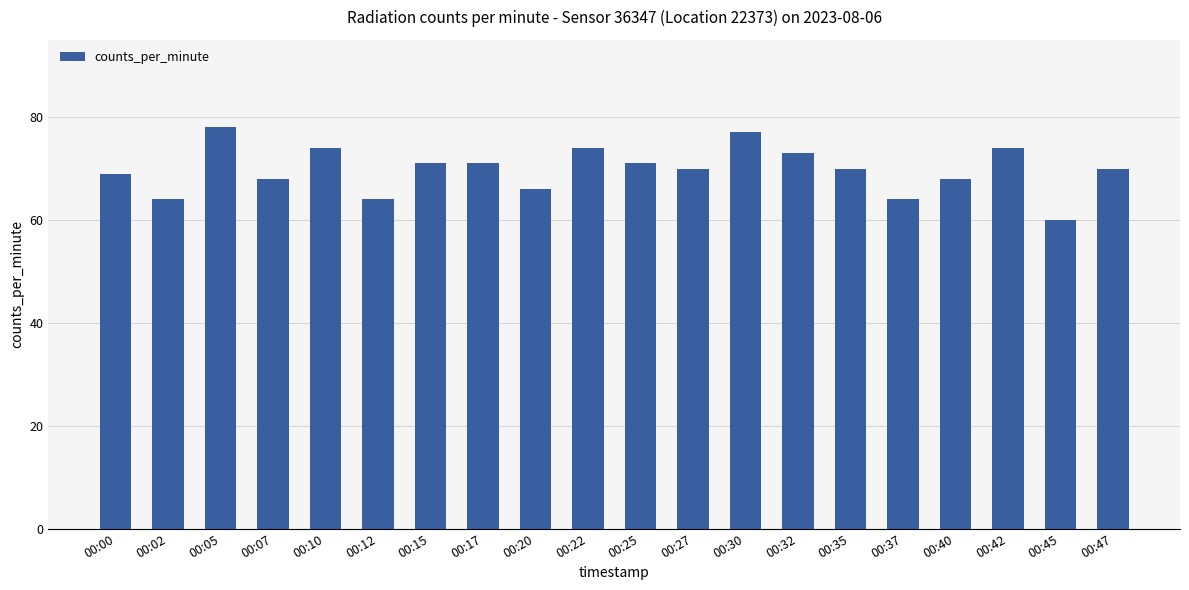

What is the difference between the maximum and second lowest values?

14